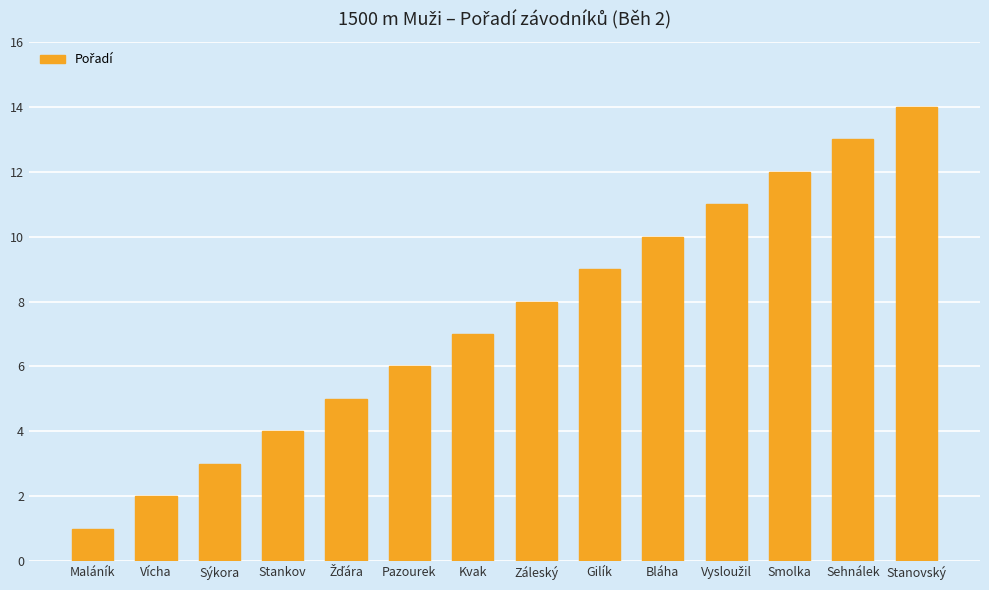

What is the sum of the values at Stankov and Gilík?

13